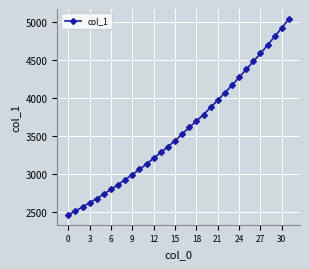

What is the difference between the maximum and minimum values?

2589.4